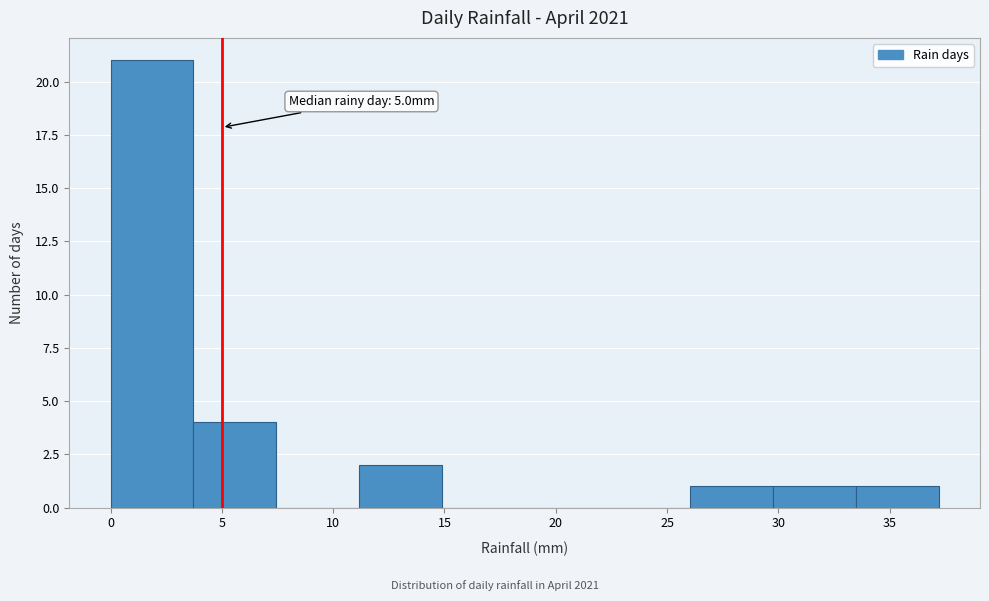

Which range on the x-axis has the tallest bar?

0.0 to 3.5